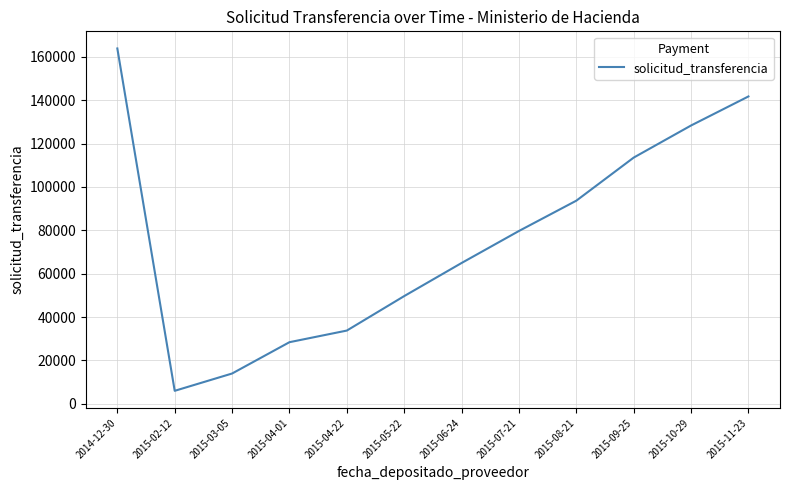

Rank the categories by value from highest to lowest.

2014-12-30, 2015-11-23, 2015-10-29, 2015-09-25, 2015-08-21, 2015-07-21, 2015-06-24, 2015-05-22, 2015-04-22, 2015-04-01, 2015-03-05, 2015-02-12